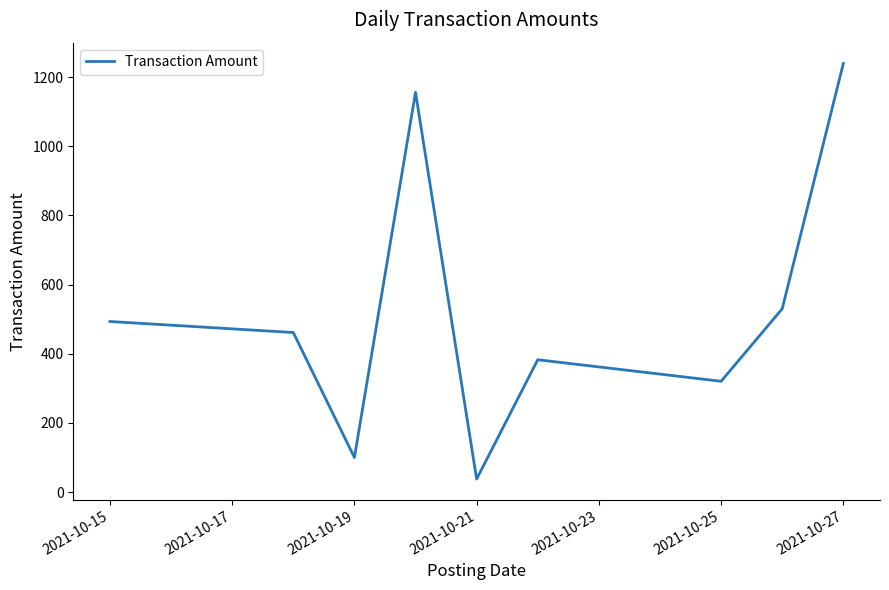

How many points are higher than both their immediate neighbors (excluding endpoints)?

2